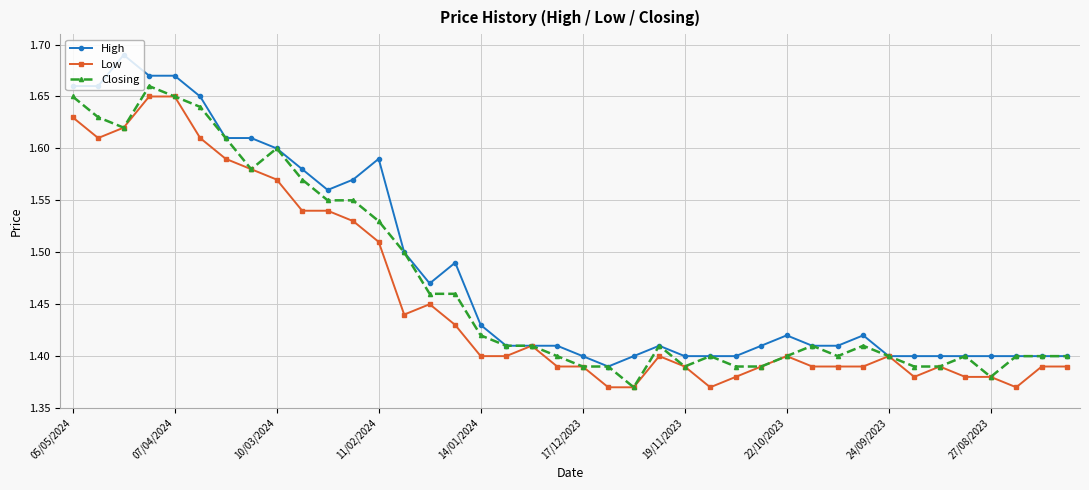

True or false: Low has more than 2 interior local peaks.

True